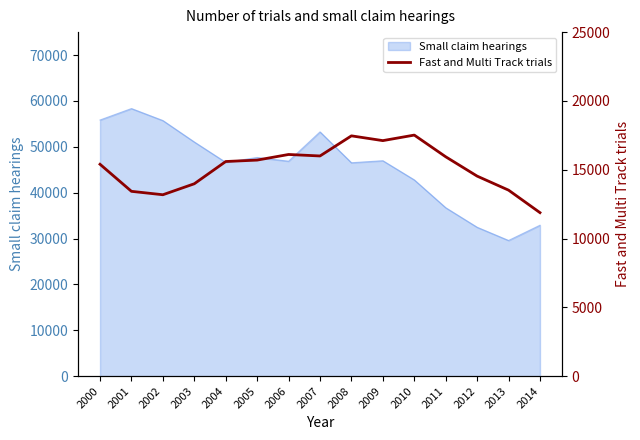

True or false: Small claim hearings has a value of 43867 at 2014.

False